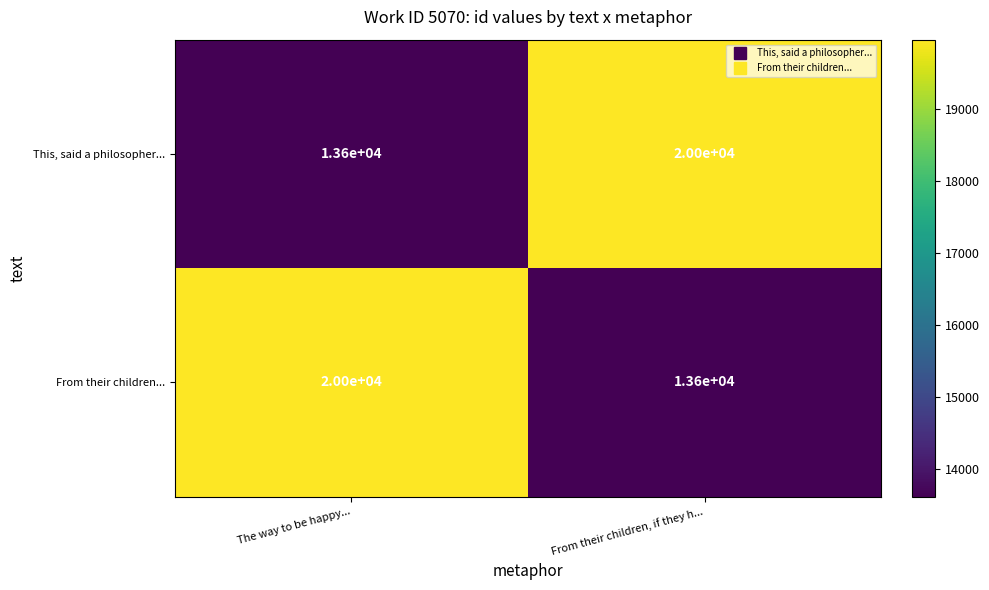

At which label does From their children... reach its peak?

The way to be happy...